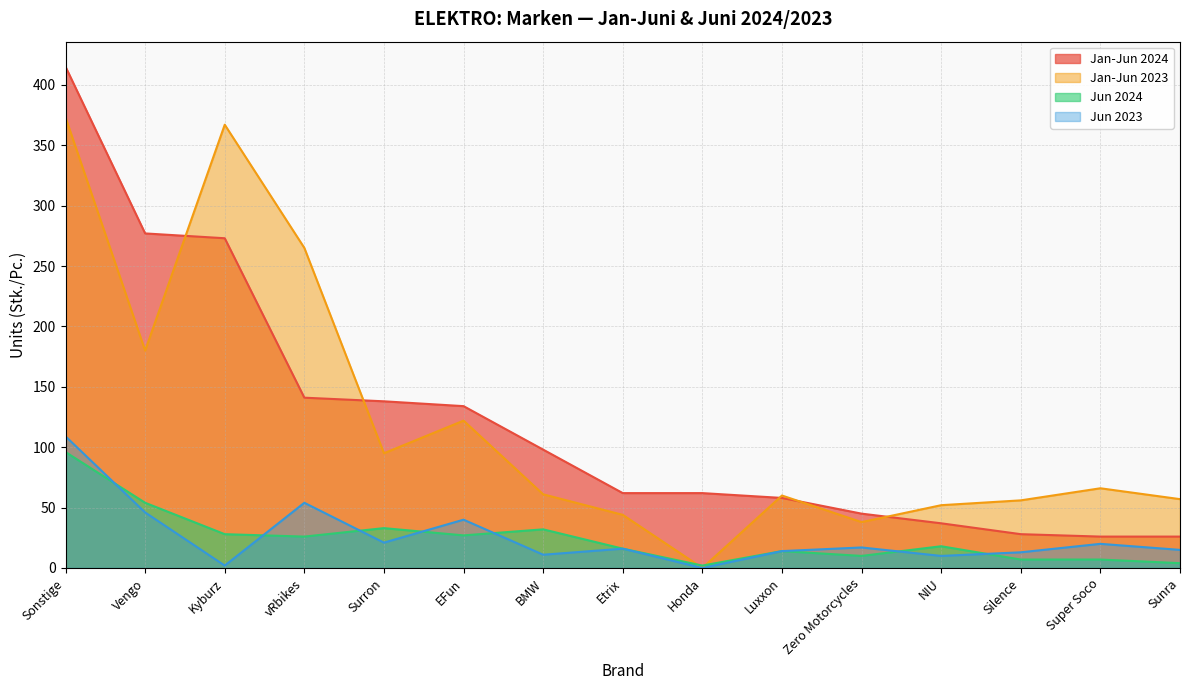

Where is Jan-Jun 2024 nearest to the value 220?

Kyburz